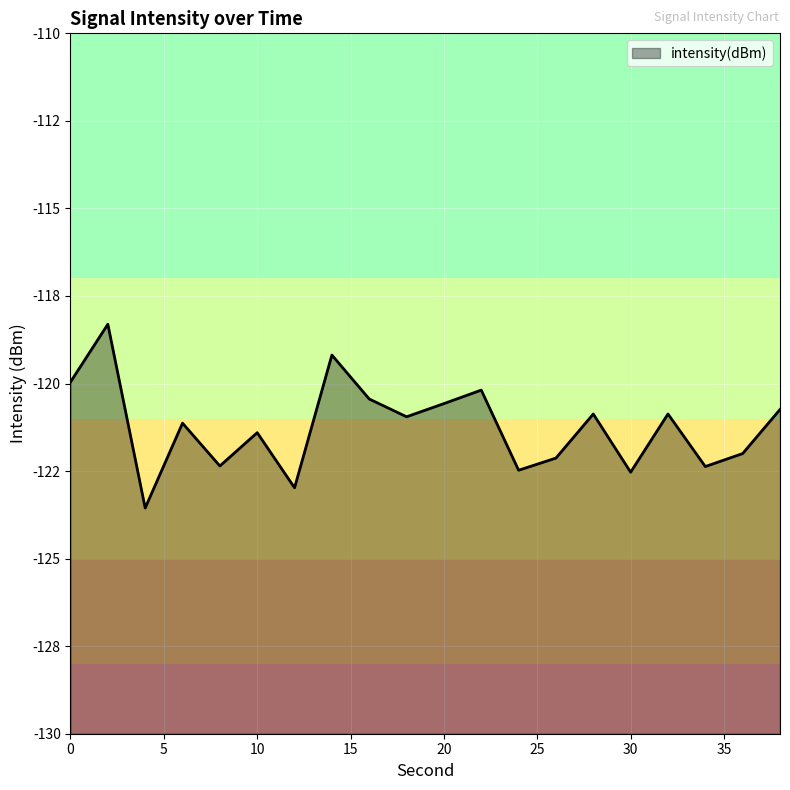

How many lines are shown in the chart?

1